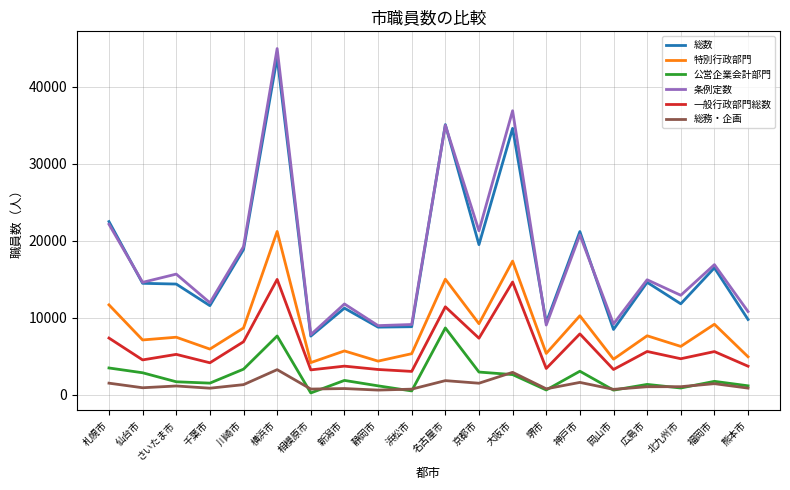

True or false: 条例定数 and 特別行政部門 intersect in this chart.

False